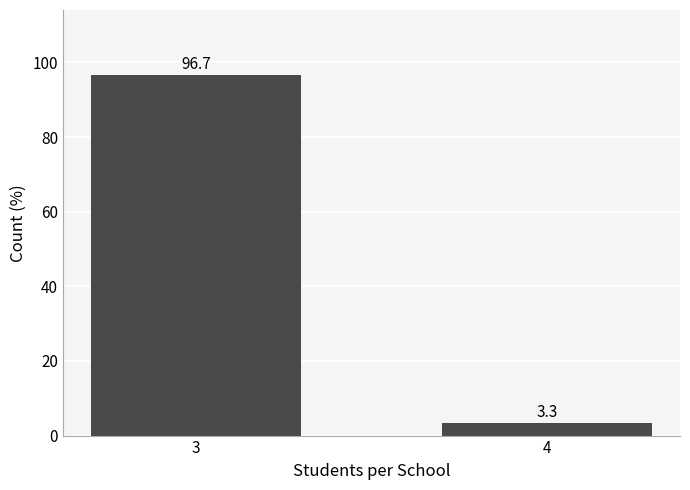

Reading left to right, what are all the values shown in this chart?

3=96.7	4=3.3